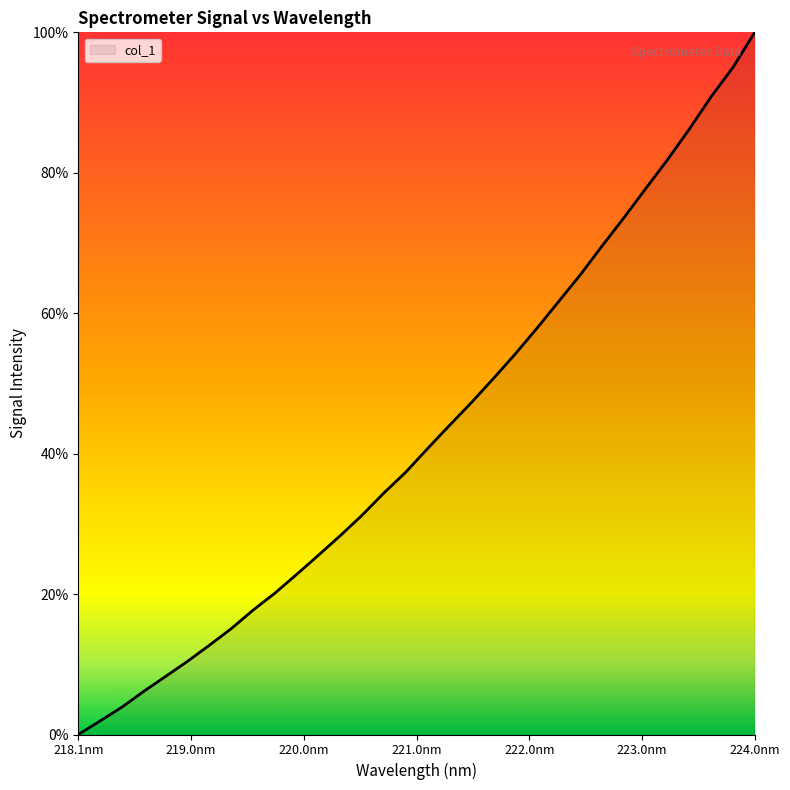

Count the number of data series in this chart.

1